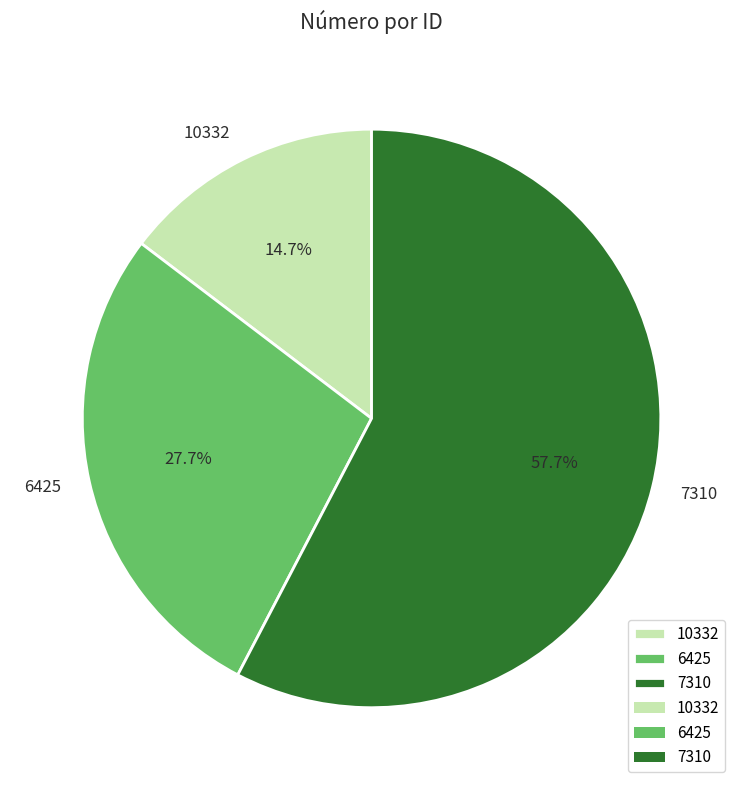

Which has a higher value, 6425 or 7310?

7310